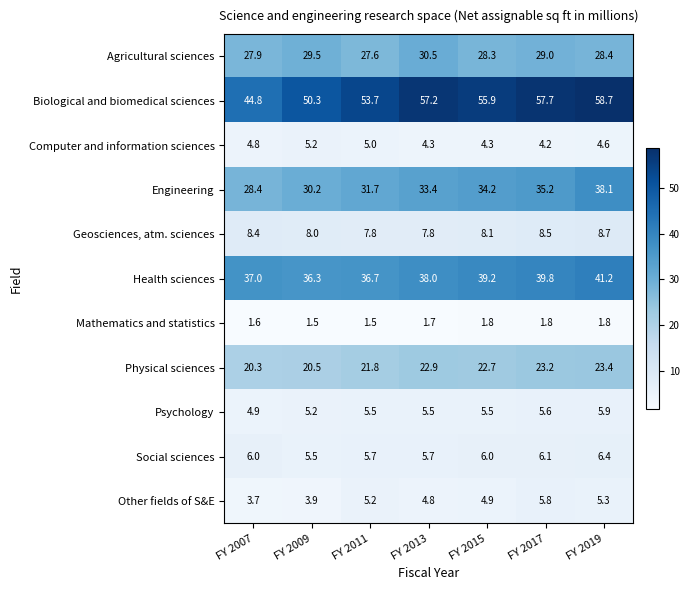

Which series changed the most between FY 2009 and FY 2013?

Biological and biomedical sciences